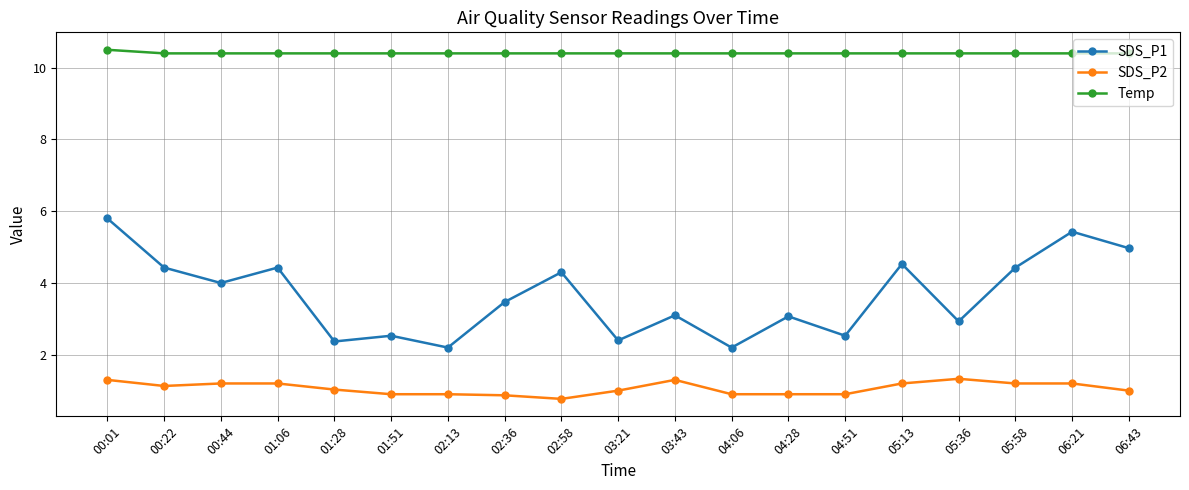

At which category does the chart reach its minimum across all series?

02:58